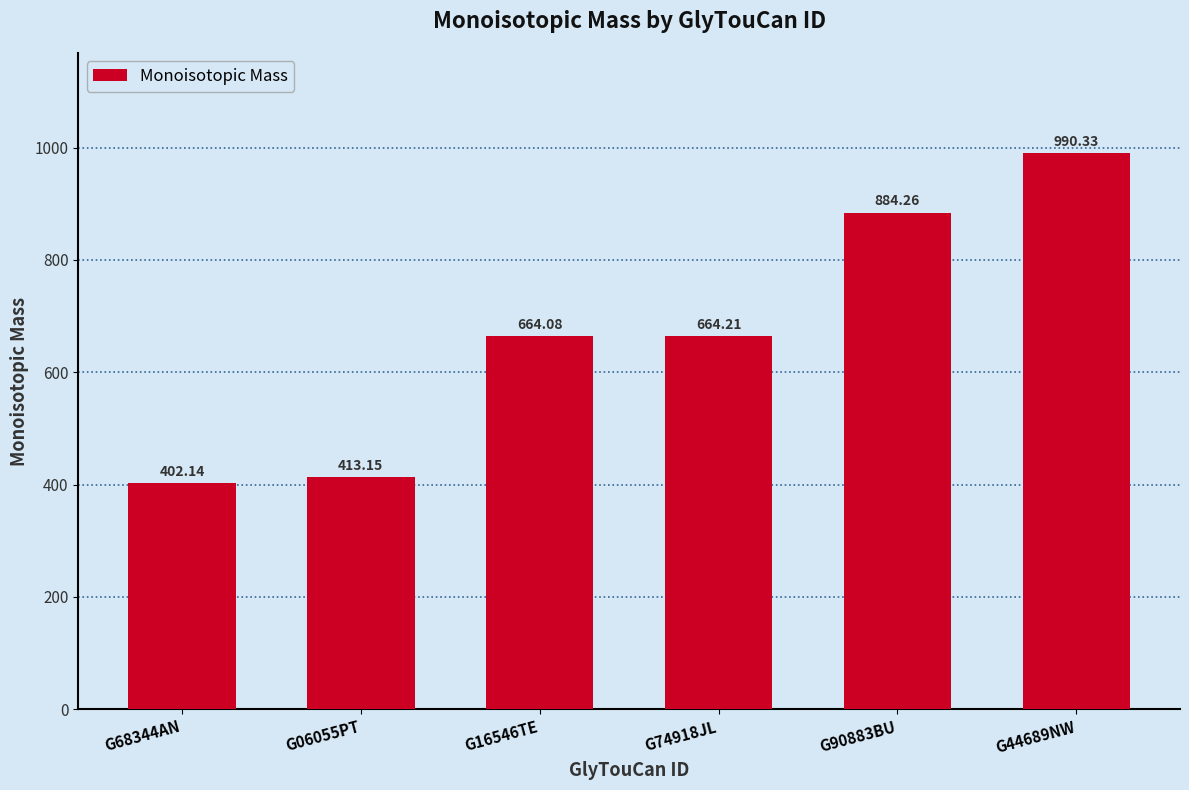

What is the label of the 2nd bar from the left?

G06055PT